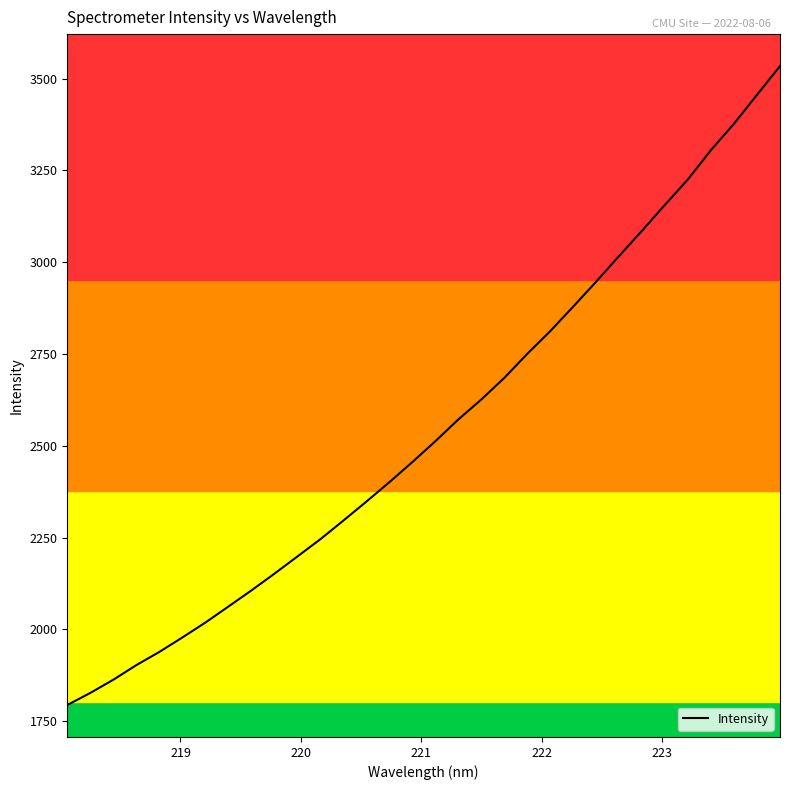

What is the maximum value shown in the chart?

3534.4